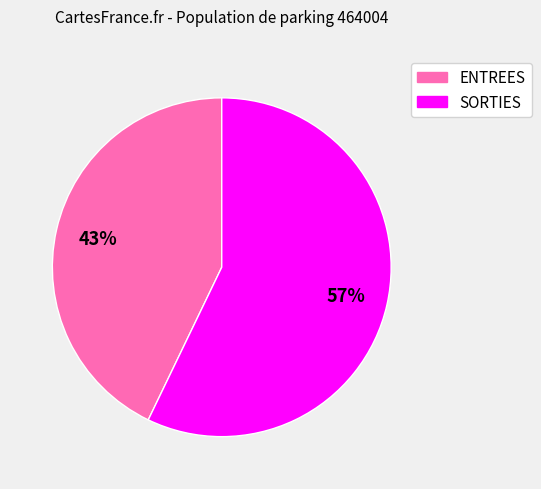

To the nearest percent, what is the combined percentage of ENTREES and SORTIES?

100%